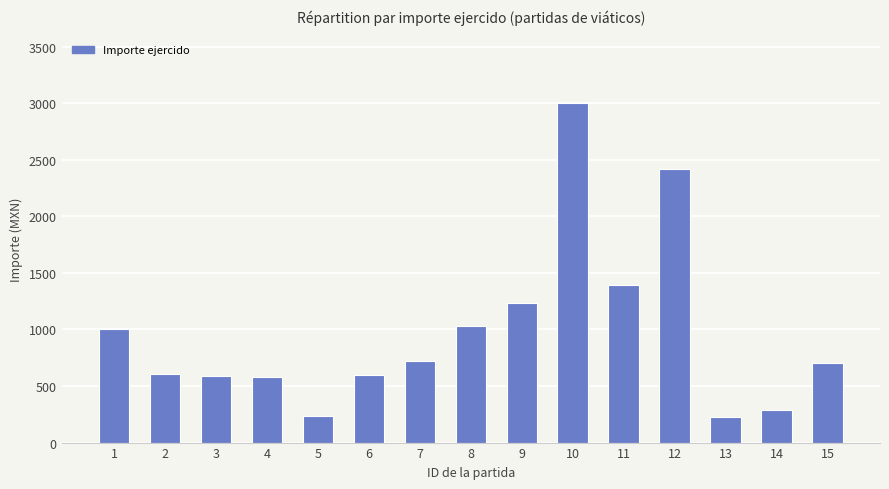

Which has a higher value, 10 or 5?

10